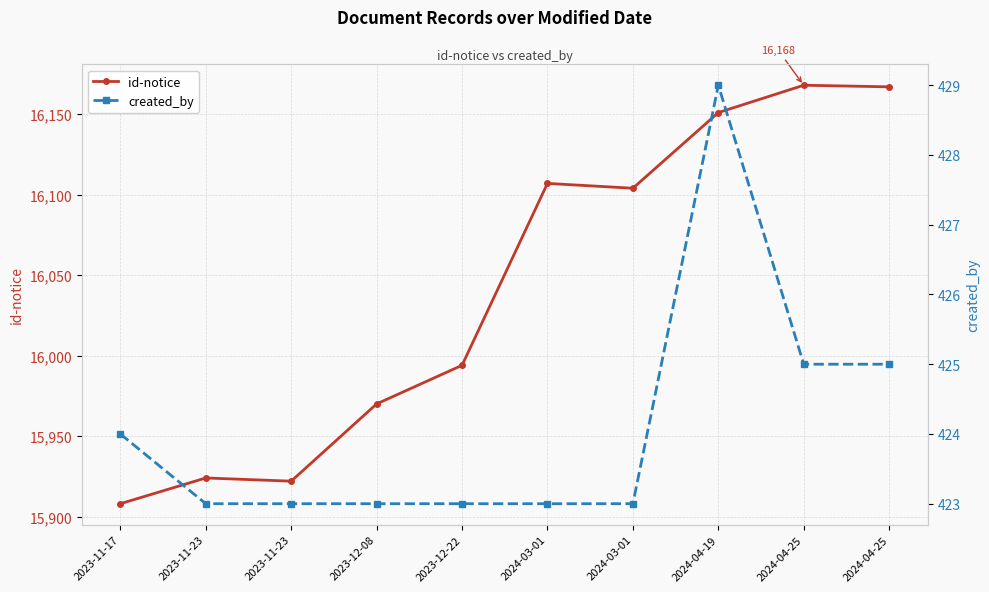

True or false: created_by and id-notice cross at least once.

False